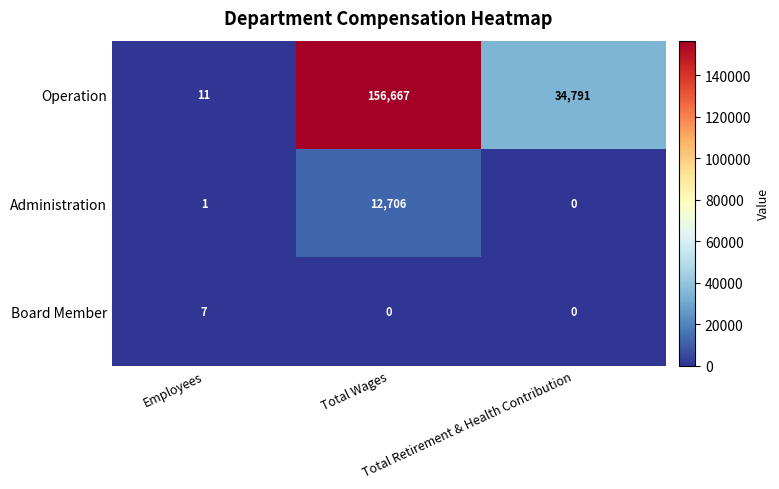

What is the sum of all Board Member values?

7